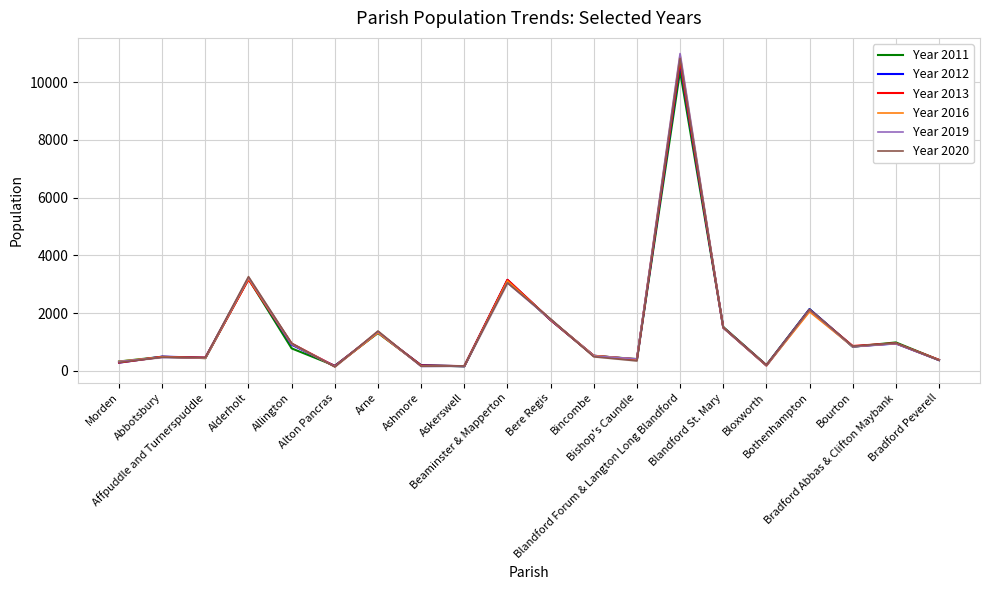

How many values in the Year 2012 series are below 841?

10